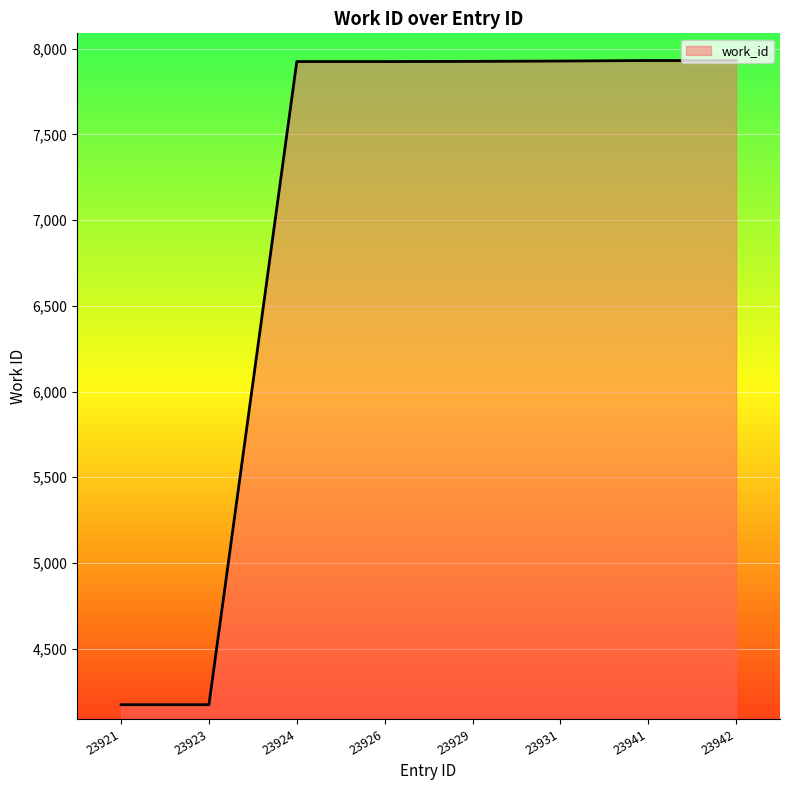

Approximately how many times larger is the value at 23941 compared to 23942?

1.0